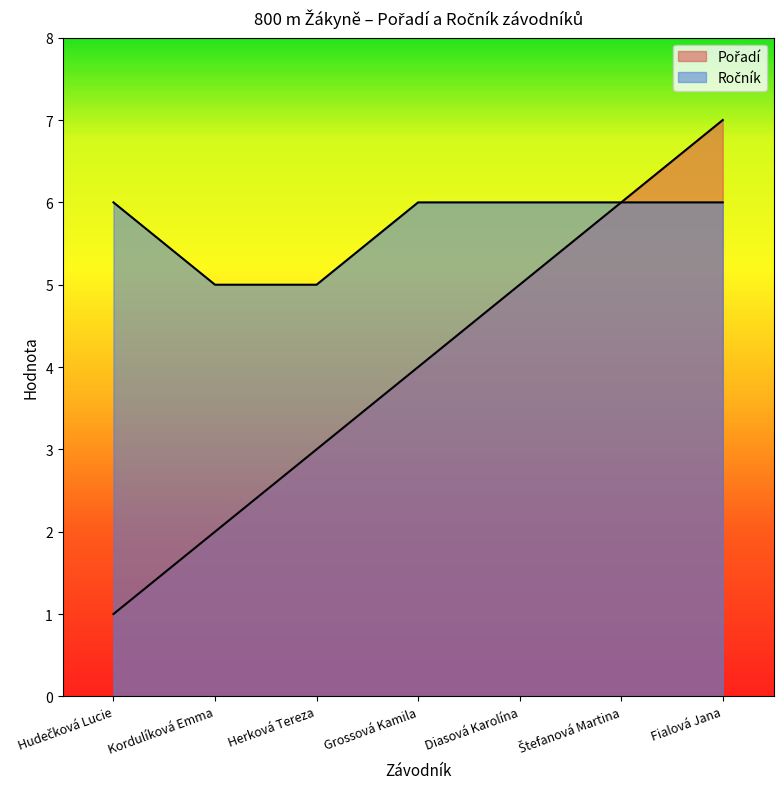

Is the value of Pořadí at Grossová Kamila greater than the value of Ročník at Fialová Jana?

No